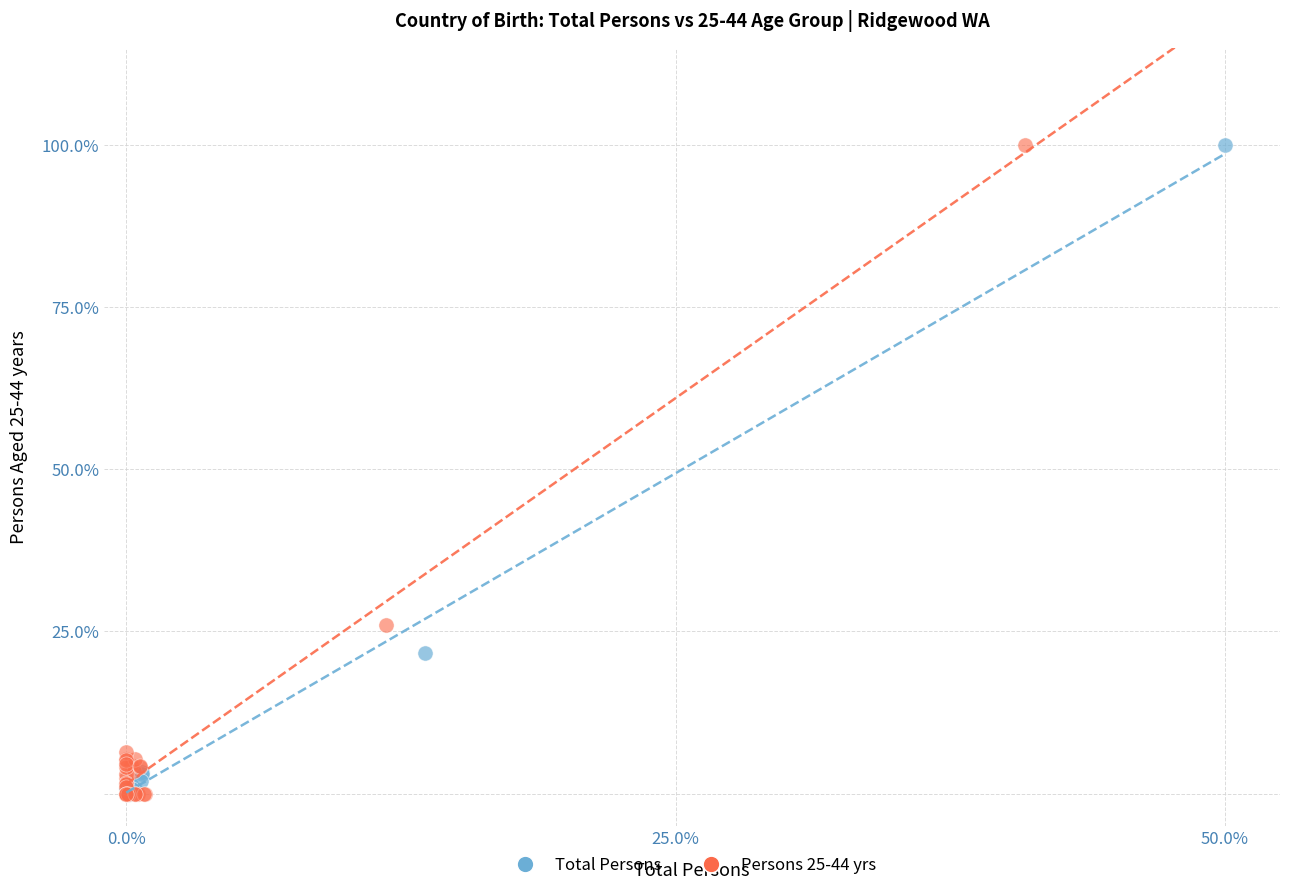

What are all the series names shown in the legend?

Total Persons, Persons 25-44 yrs